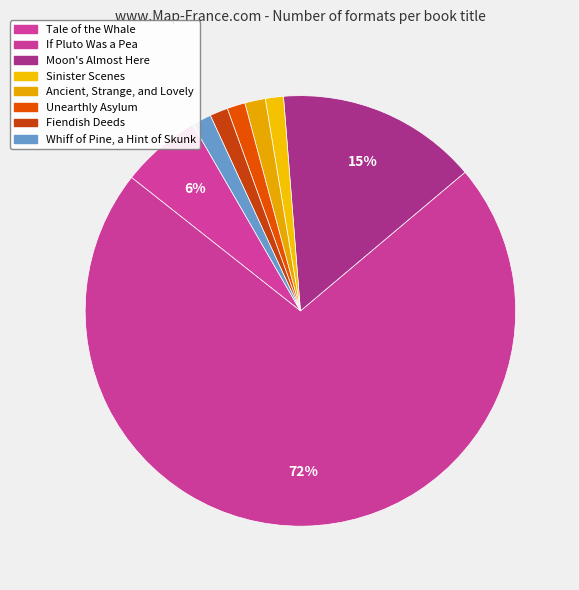

True or false: Whiff of Pine, a Hint of Skunk accounts for 1% of the total.

True